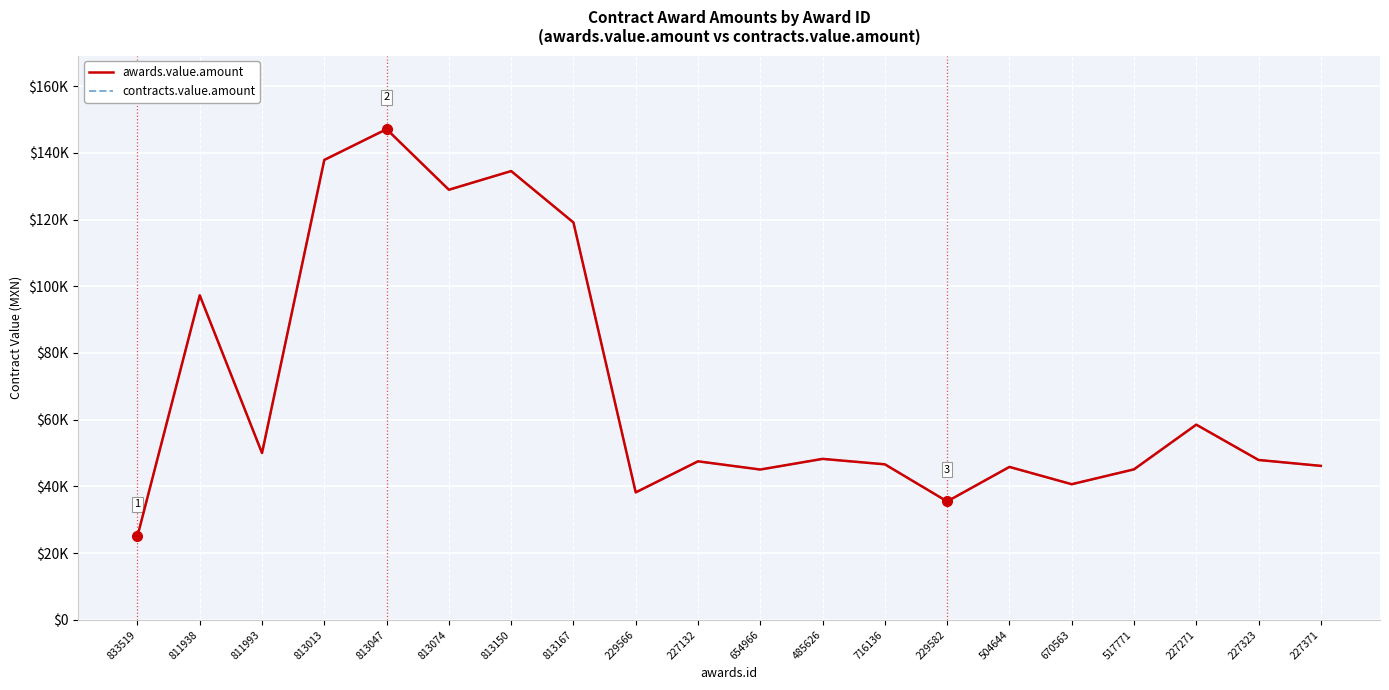

What is the lowest value of the contracts.value.amount series?

25078.0